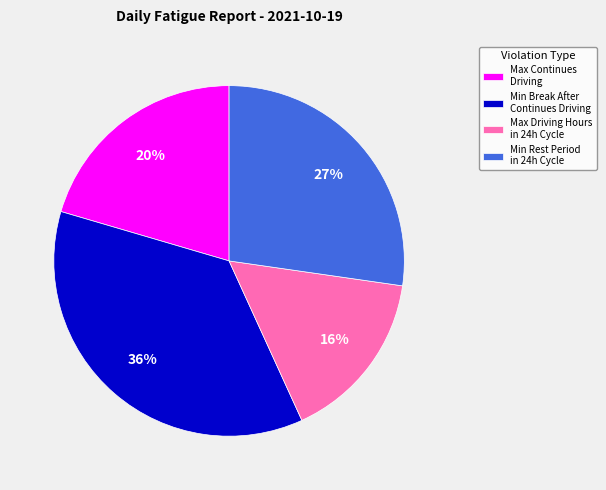

Is there any slice that represents more than half of the pie?

No